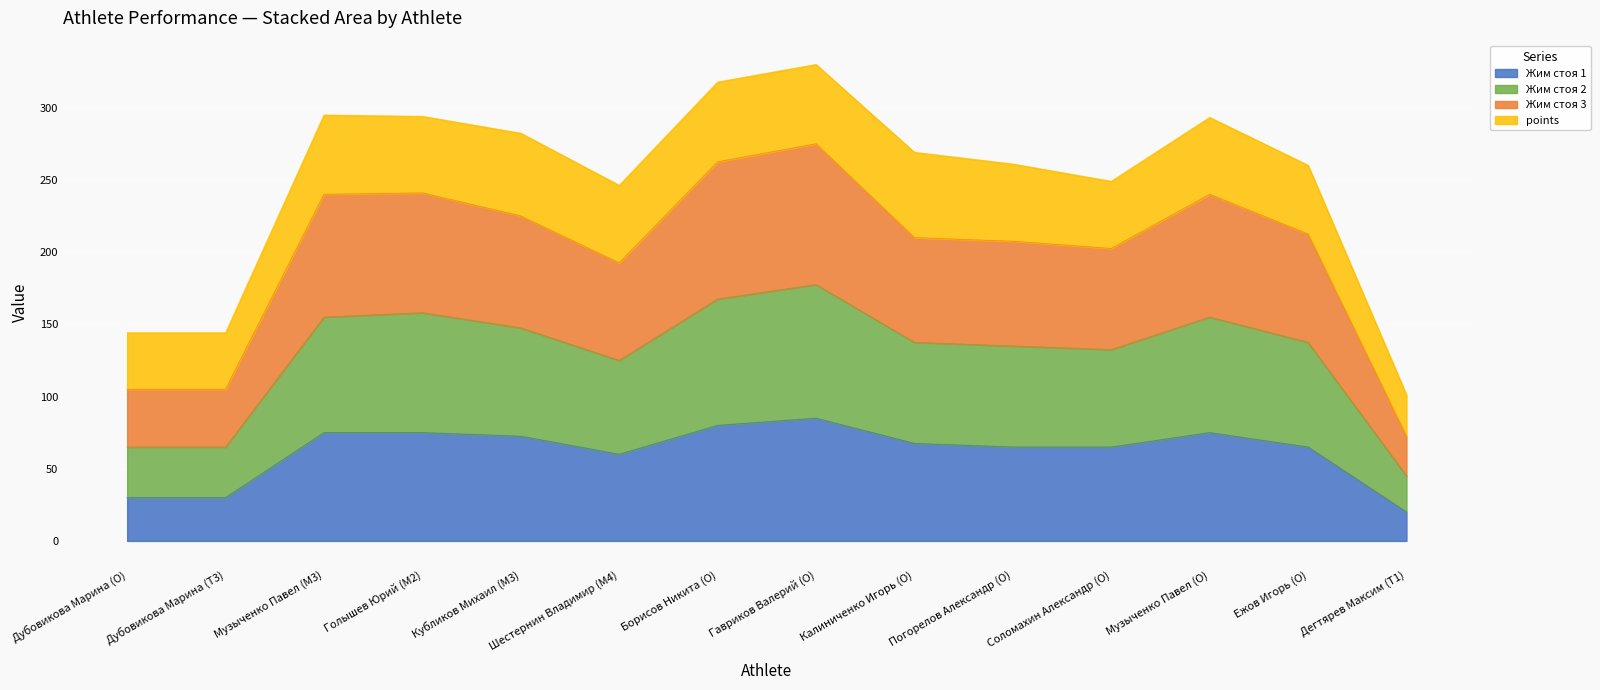

The Жим стоя 1 series shows 9.4 at Дубовикова Марина (O). True or false?

False